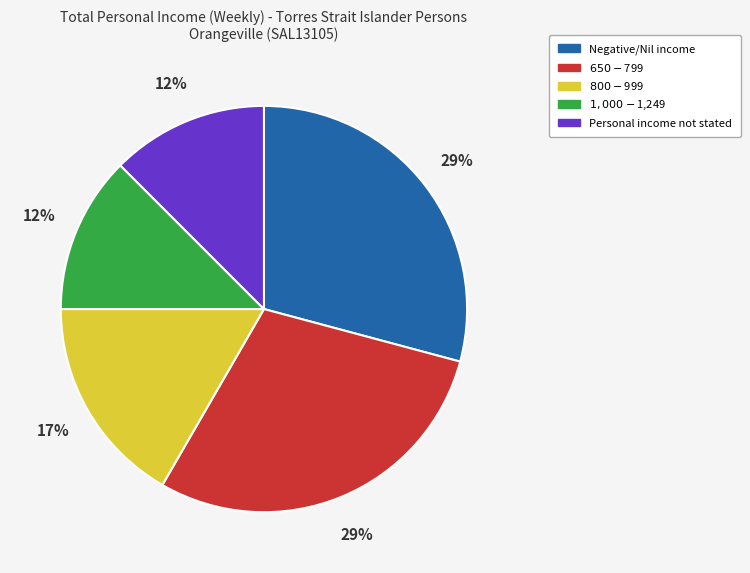

To the nearest percent, what is the difference between the $650-$799 and $800-$999 slice percentages?

12%